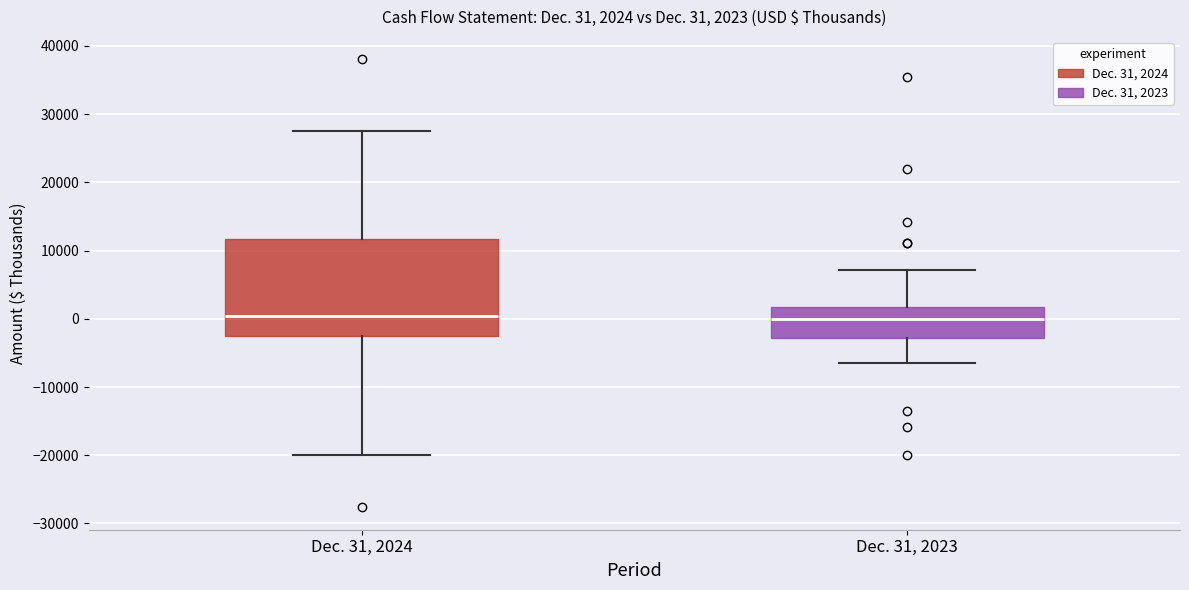

Comparing the boxes themselves (not the whiskers), which one is the tallest?

Dec. 31, 2024